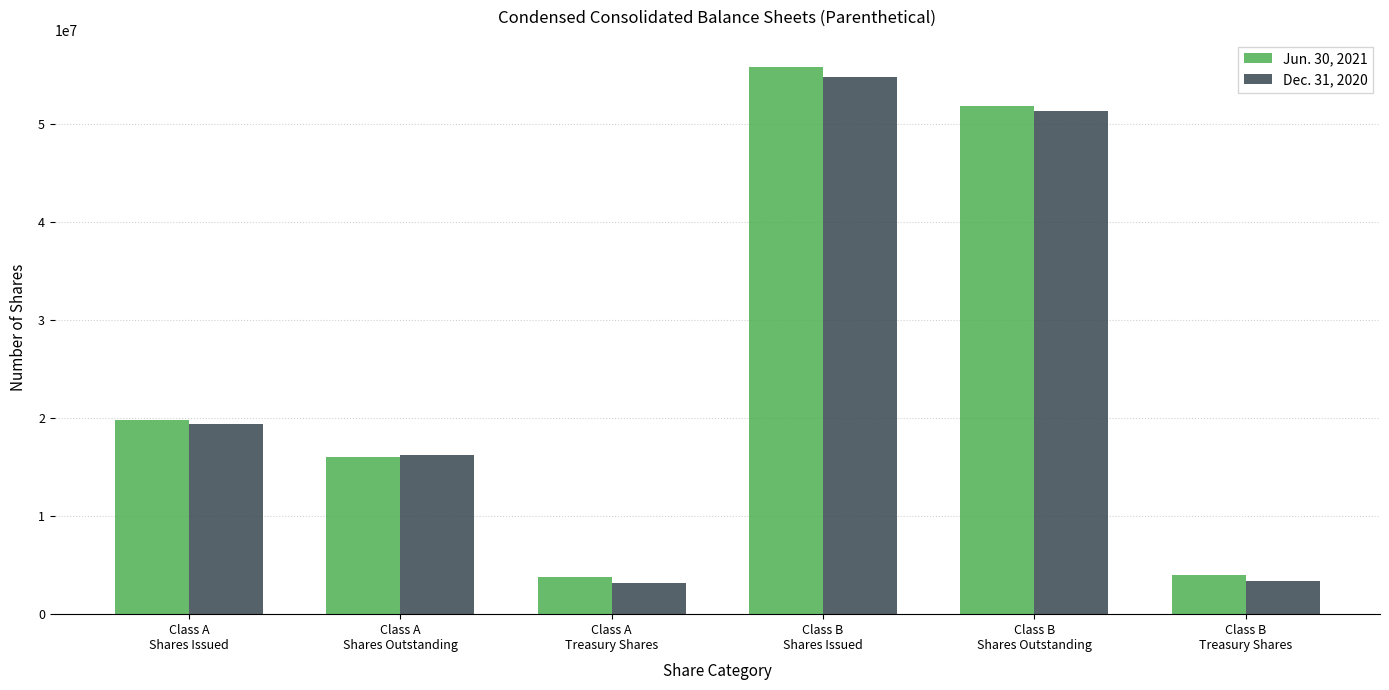

Reading right to left, list all the values displayed in this chart.

Jun. 30, 2021: Class B
Treasury Shares=4021123	Class B
Shares Outstanding=51761697	Class B
Shares Issued=55782820	Class A
Treasury Shares=3757662	Class A
Shares Outstanding=16059105	Class A
Shares Issued=19816767
Dec. 31, 2020: Class B
Treasury Shares=3430757	Class B
Shares Outstanding=51336177	Class B
Shares Issued=54766934	Class A
Treasury Shares=3182982	Class A
Shares Outstanding=16205689	Class A
Shares Issued=19388671